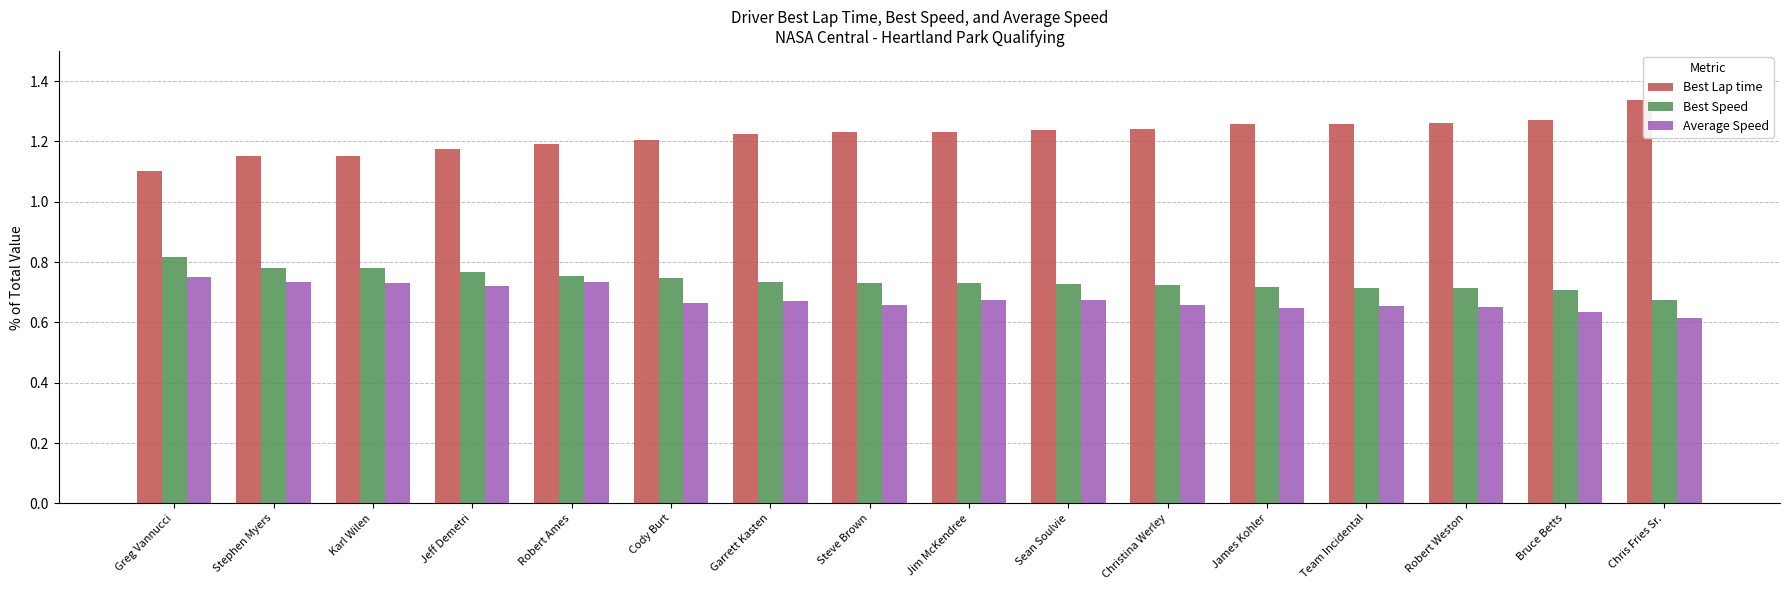

The value of Average Speed at Jim McKendree is 0.7. True or false?

True